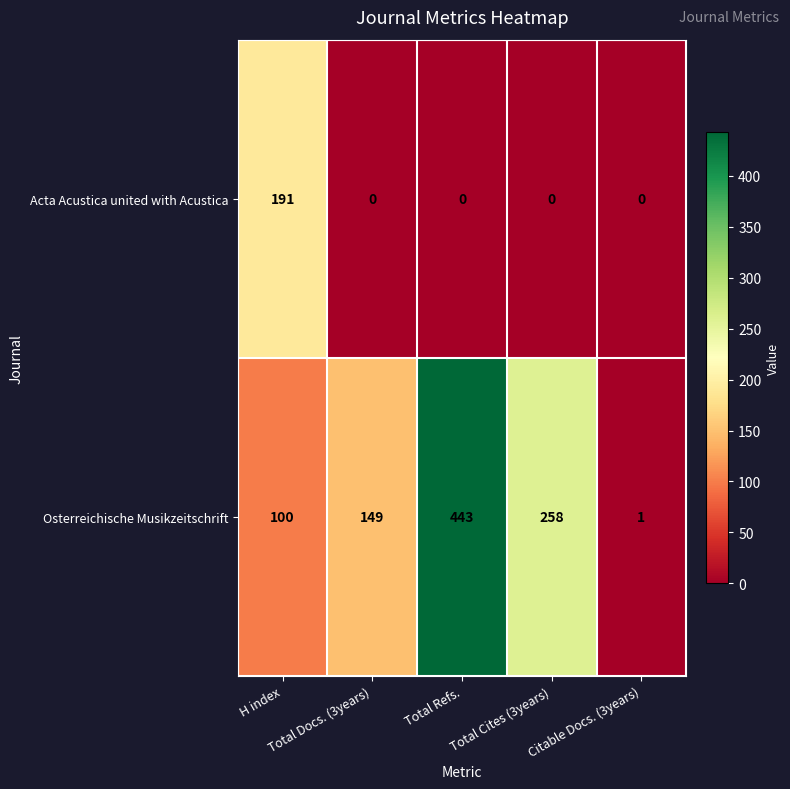

List the series in order of their peak value, highest first.

Osterreichische Musikzeitschrift, Acta Acustica united with Acustica